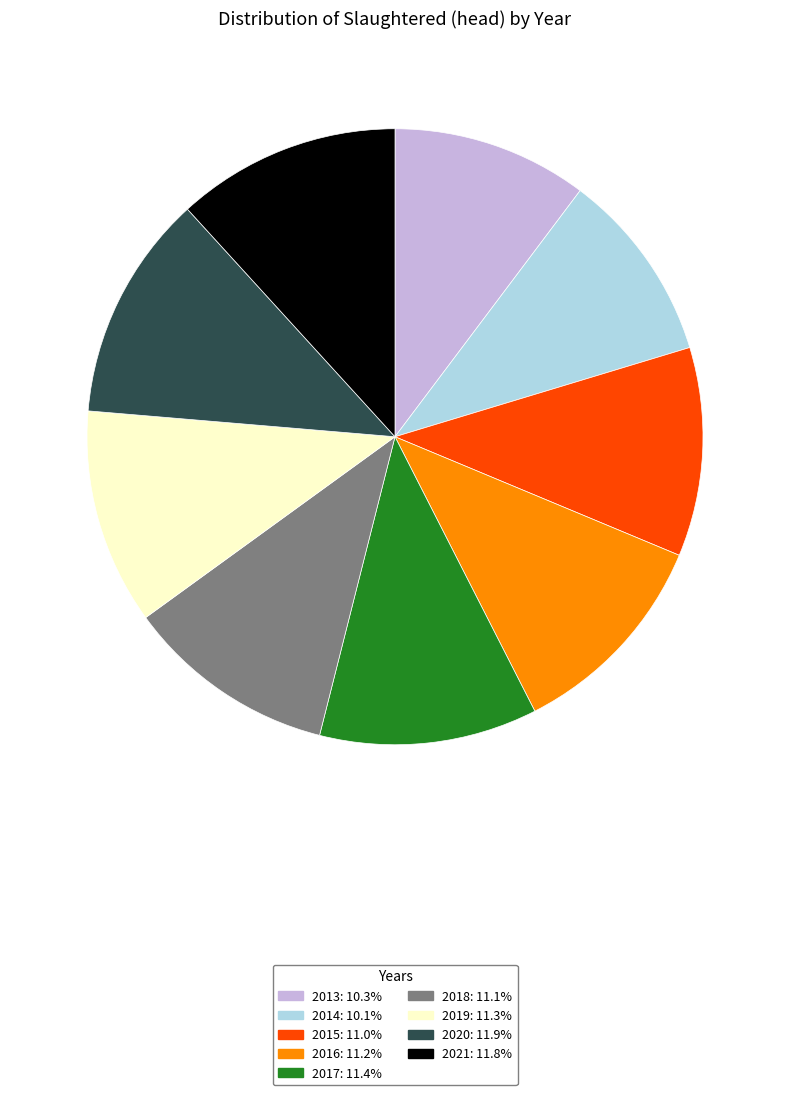

Do 2019: 11.3% and 2014: 10.1% together represent more than half of the pie?

No